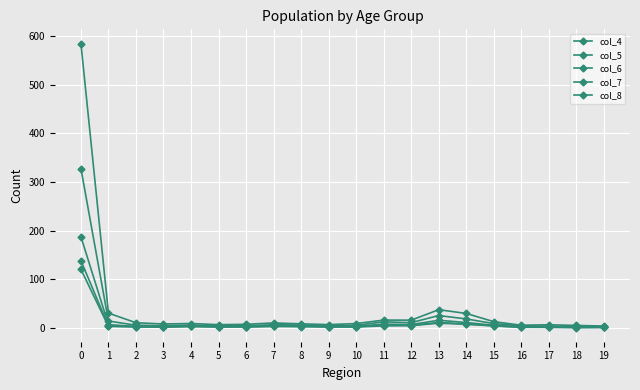

How many data points in col_5 are above 5?

12